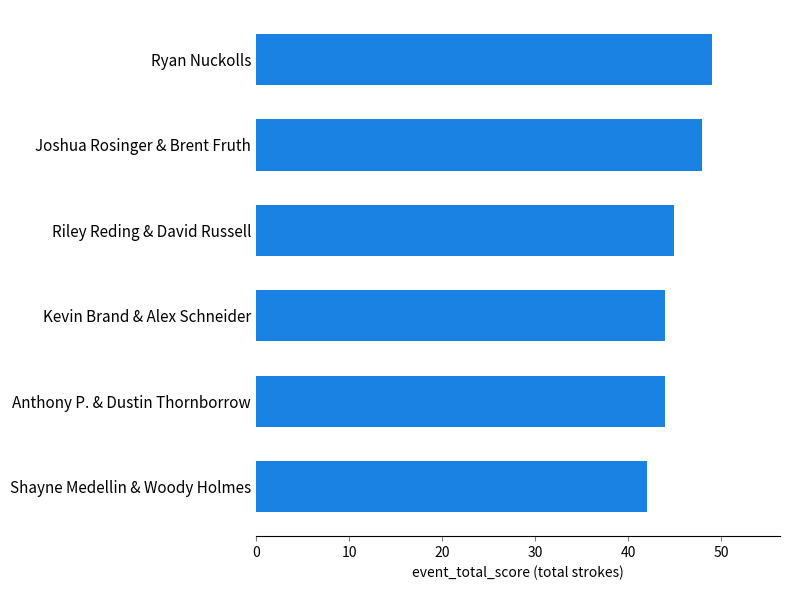

What is the greatest value displayed?

49